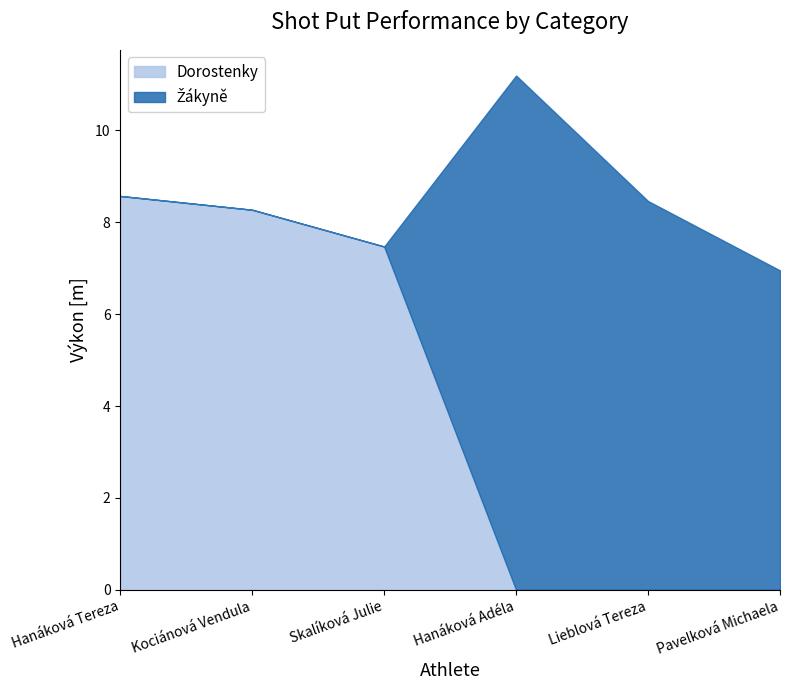

How many values are above zero?

3